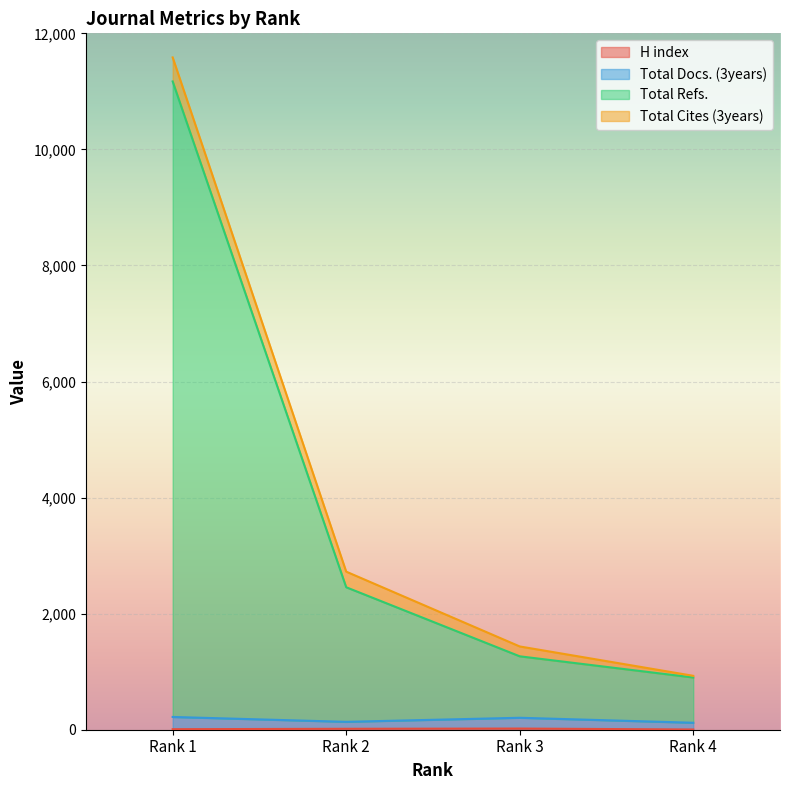

How many data points in Total Refs. are above 2455?

1